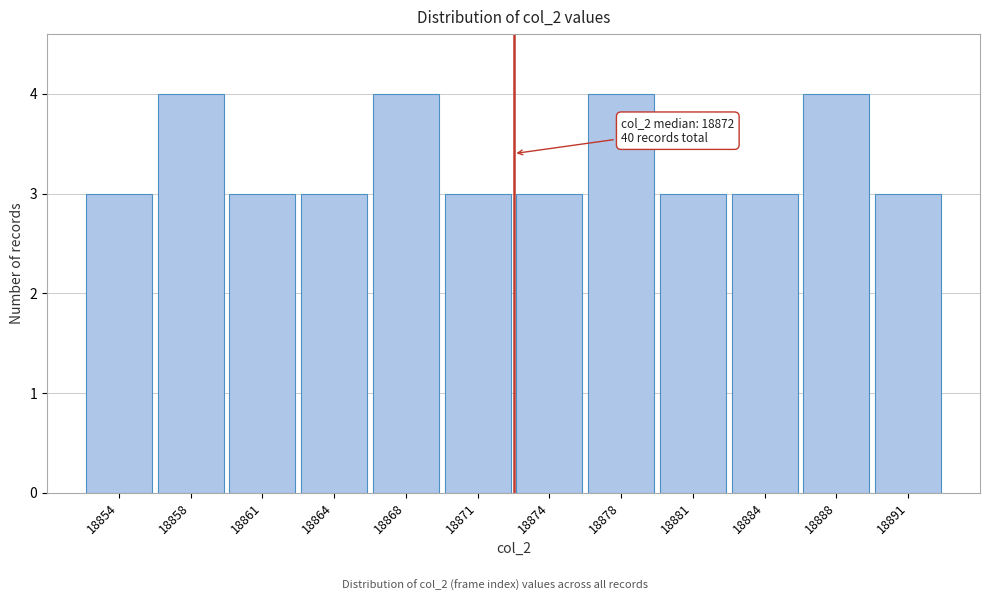

Reading left to right, list all the values displayed in this chart.

18854=3	18858=4	18861=3	18864=3	18868=4	18871=3	18874=3	18878=4	18881=3	18884=3	18888=4	18891=3